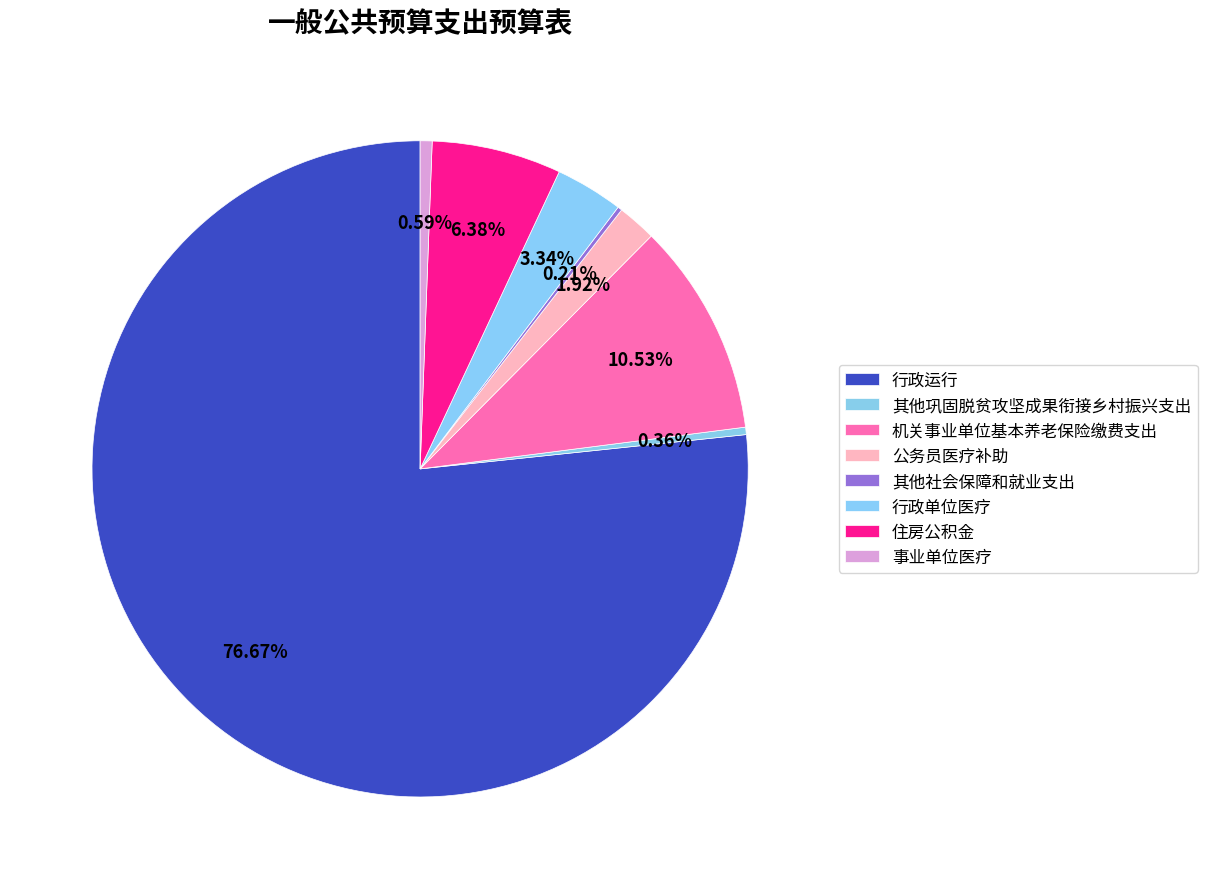

Combined, do 行政运行 and 公务员医疗补助 account for over 50%?

Yes